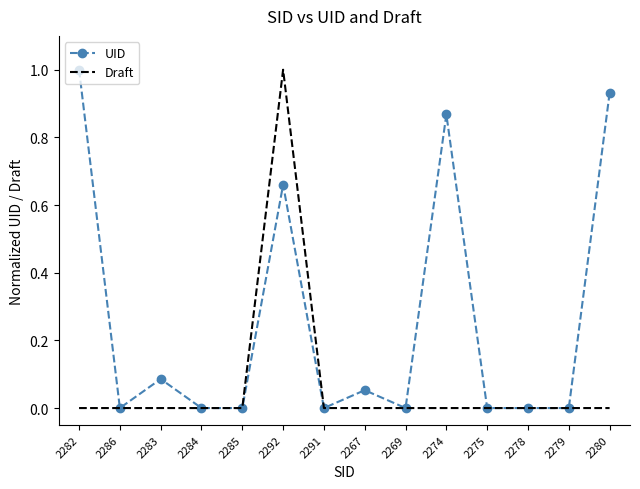

What is the maximum value for Draft?

1.0